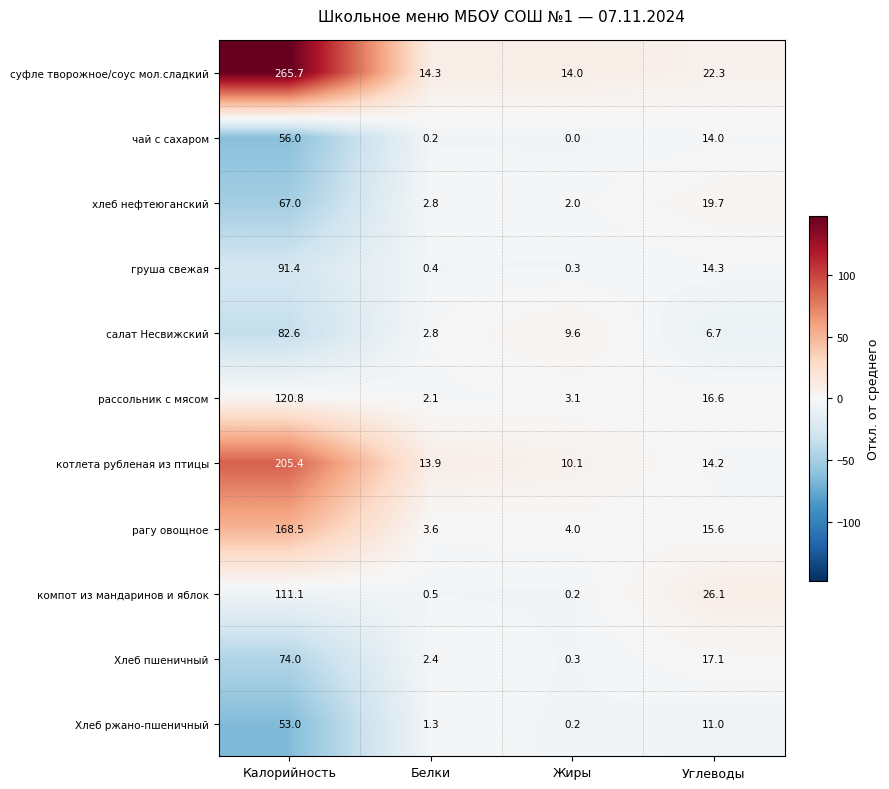

Where is компот из мандаринов и яблок nearest to the value 55?

Углеводы